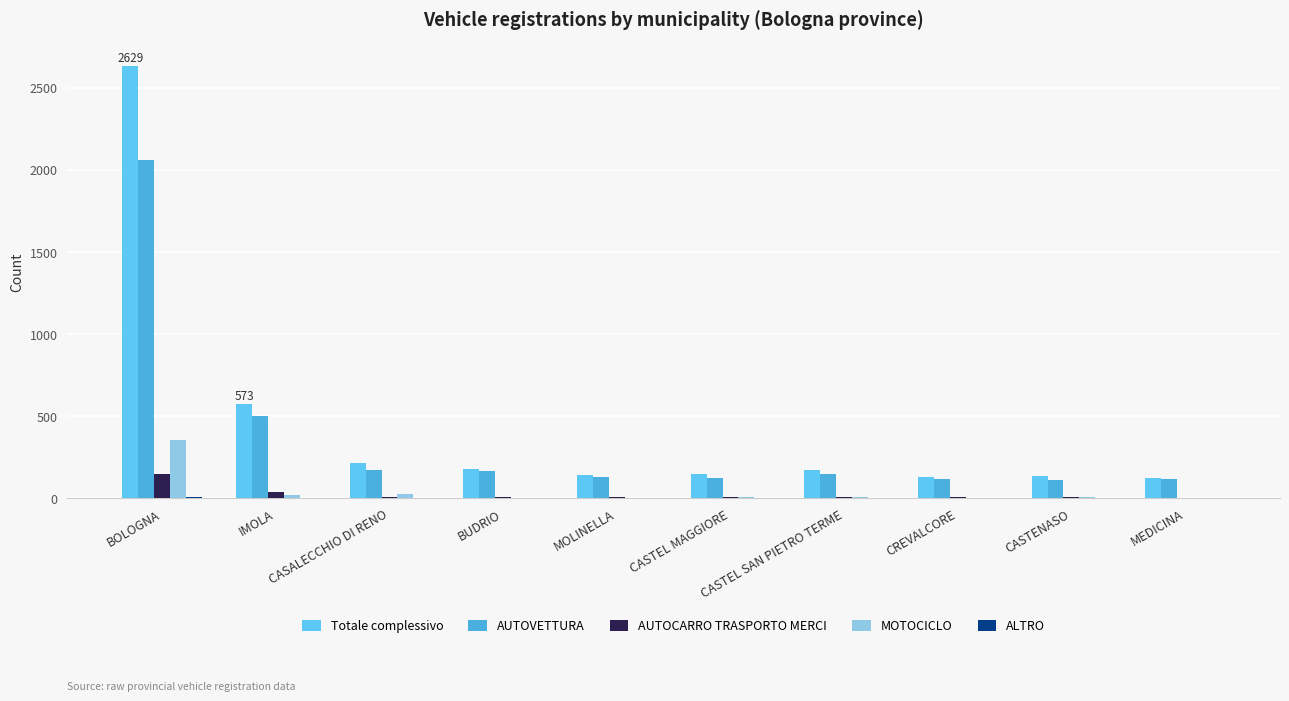

What is the difference between the AUTOCARRO TRASPORTO MERCI values at BUDRIO and CASTEL MAGGIORE?

1